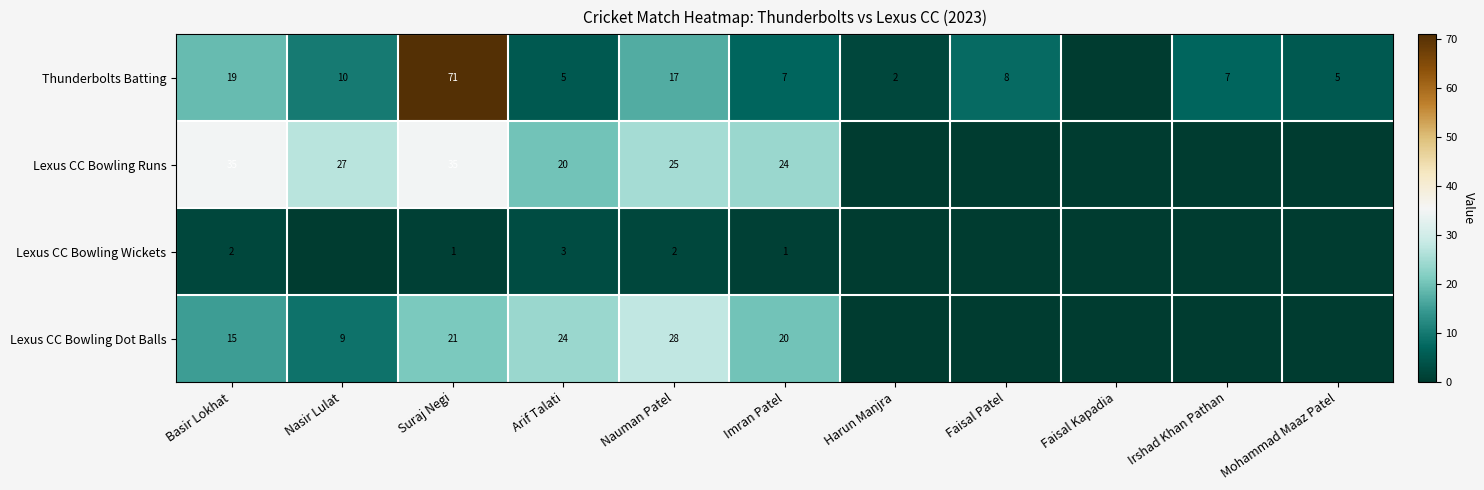

Which has a higher value, Harun Manjra or Arif Talati?

Arif Talati